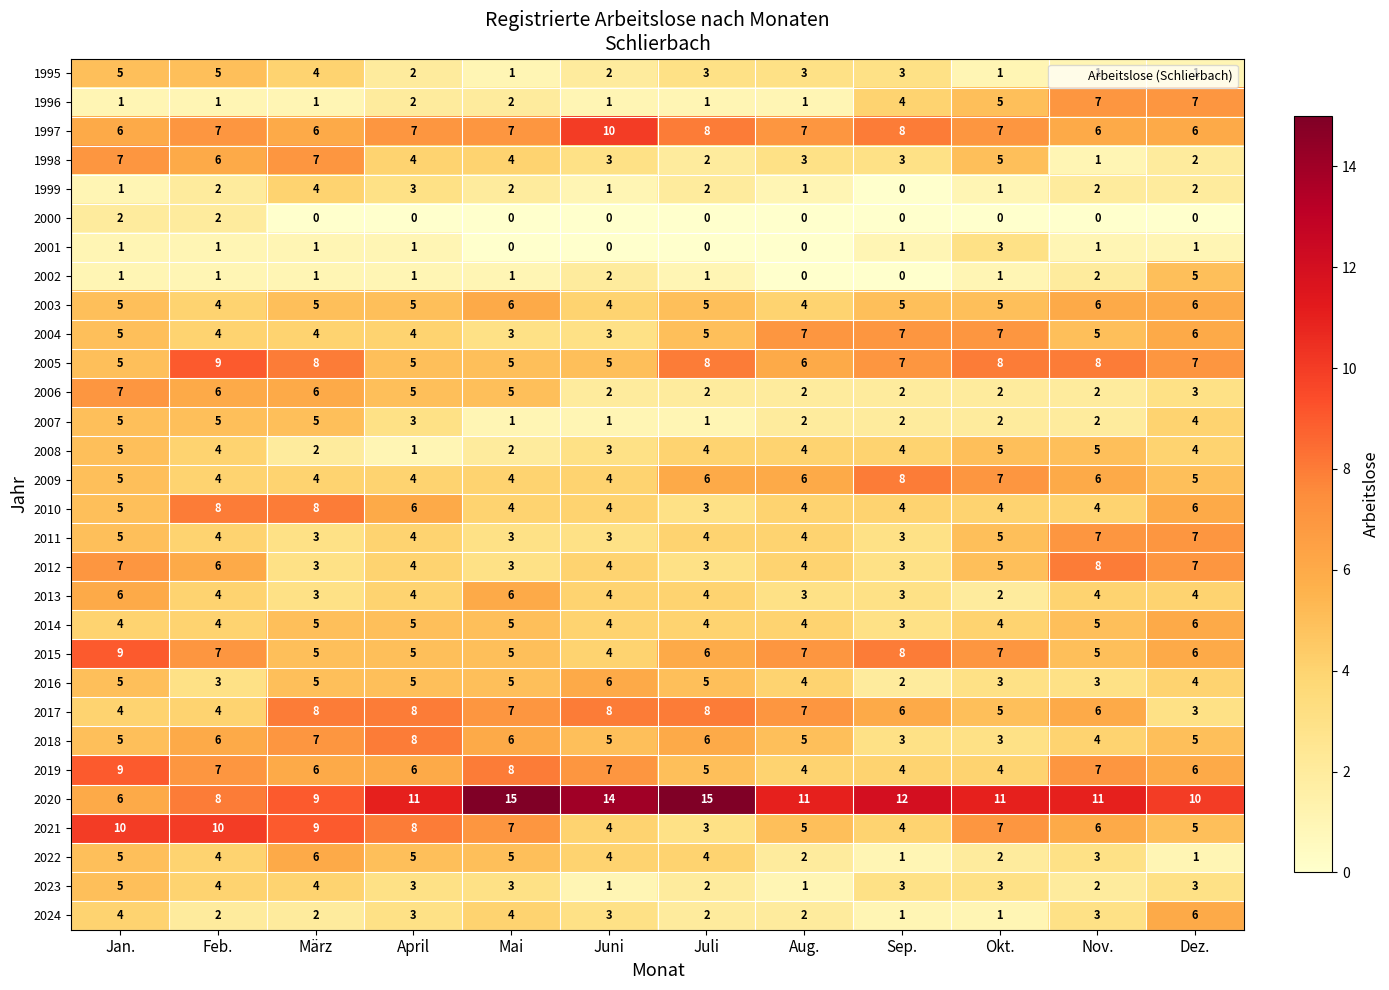

Which series changed the most between März and Mai?

2020